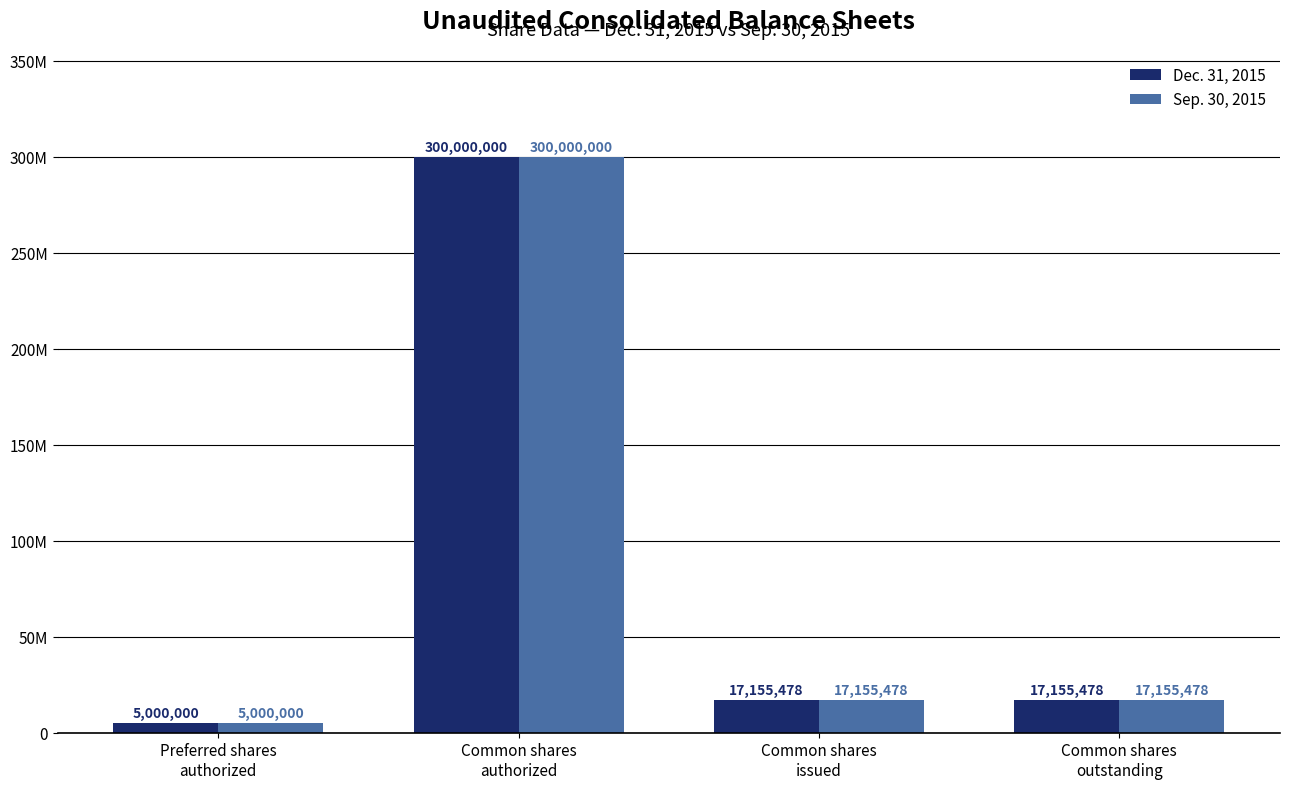

Are the bars grouped side by side (vs. stacked)?

Yes